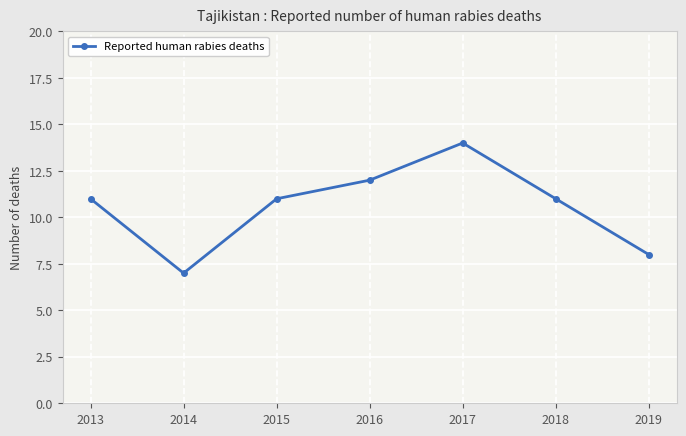

What is the difference between the values at 2015 and 2019?

3